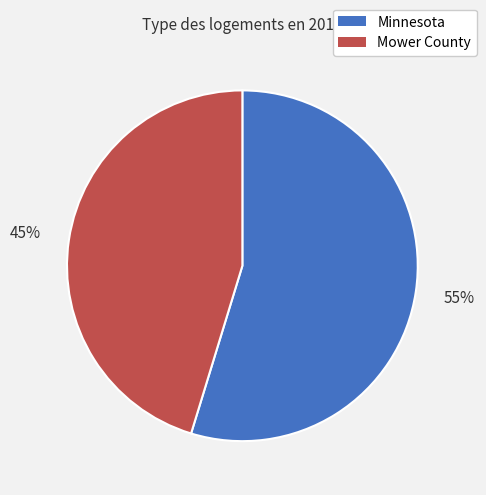

To the nearest percent, what is the combined percentage of Mower County and Minnesota?

100%